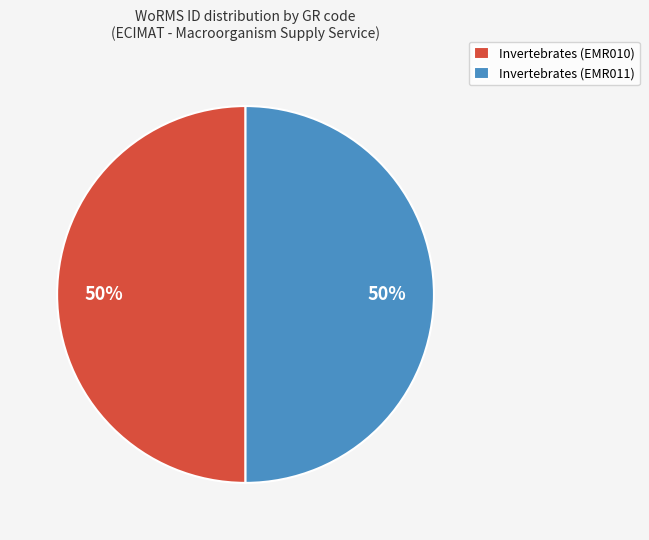

Is the sum of Invertebrates (EMR010) and Invertebrates (EMR011) greater than half?

Yes